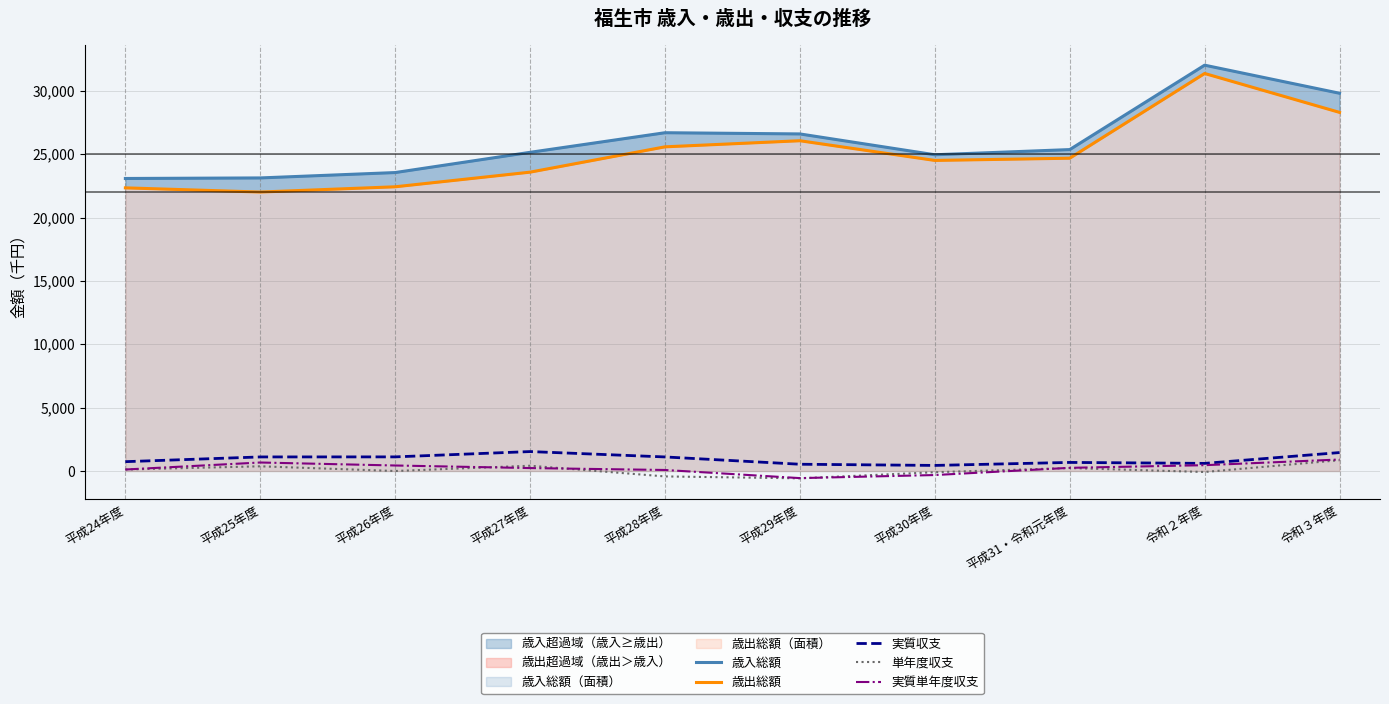

What position from the right is 令和３年度?

1